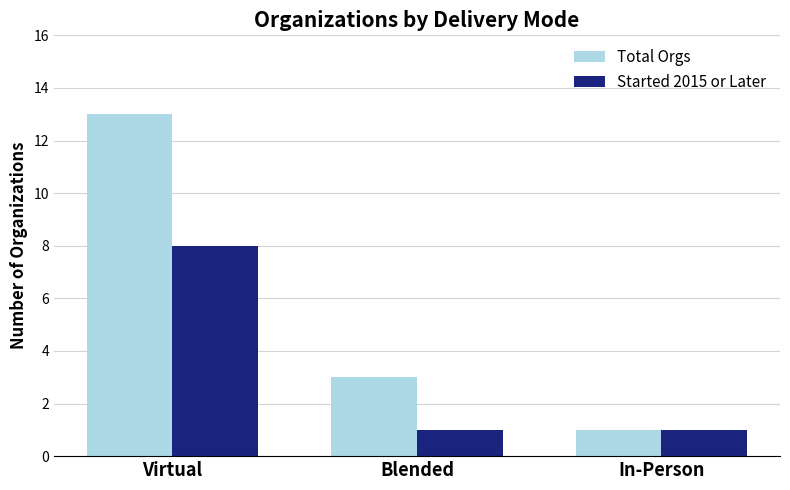

What is the label of the 2nd bar from the right?

Blended